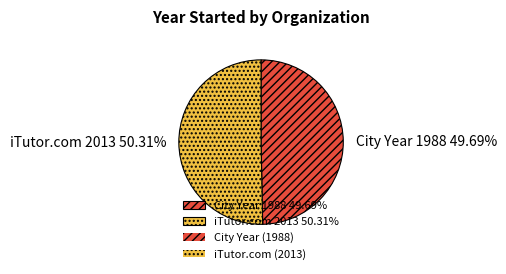

Approximately how many times larger is the value at City Year compared to iTutor.com?

1.0